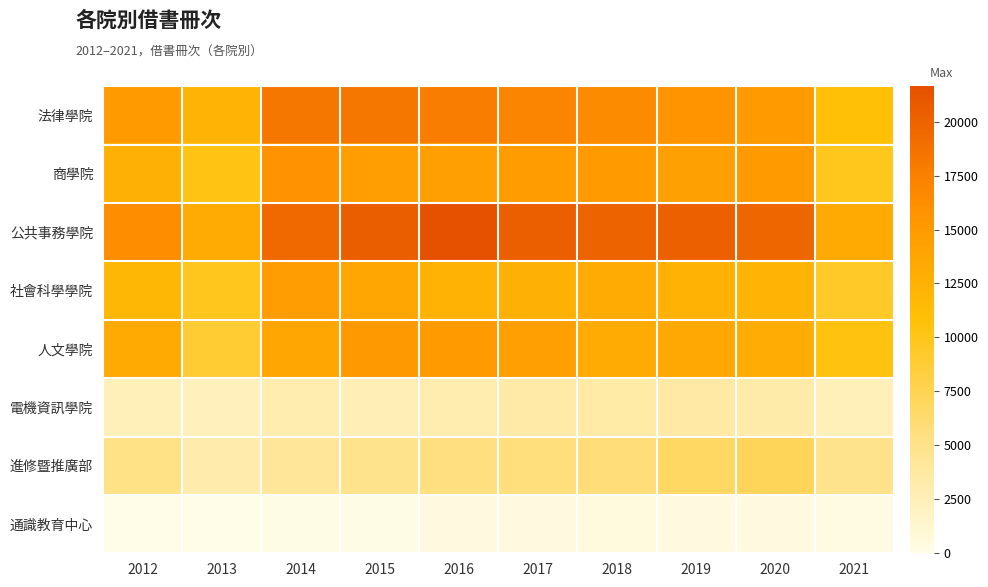

Which series has the widest spread of values?

公共事務學院